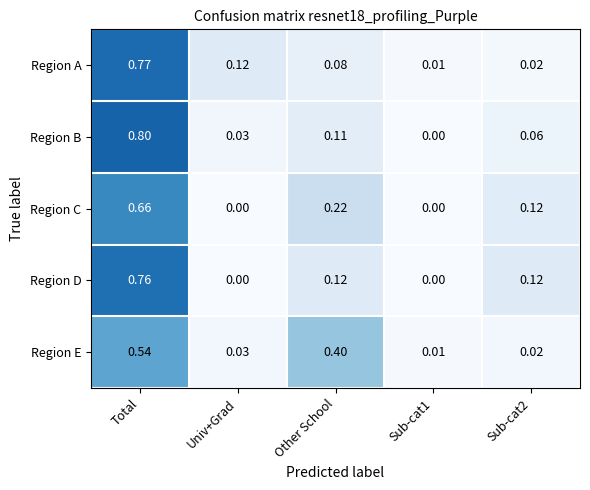

Which series has the widest spread of values?

Region B